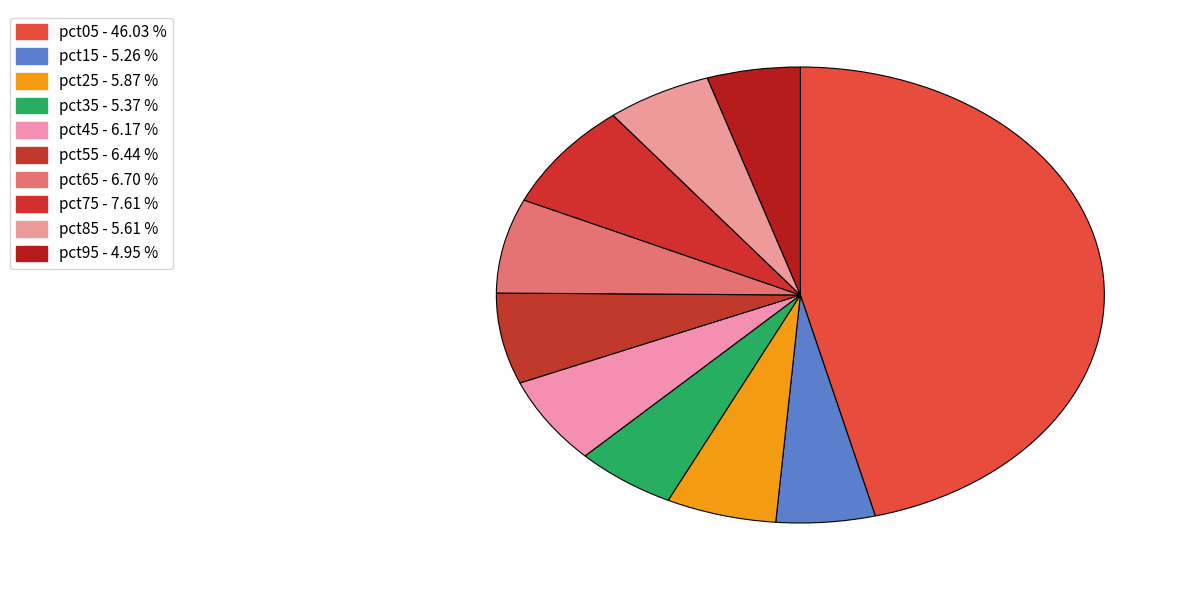

Is there a majority slice in this chart?

No